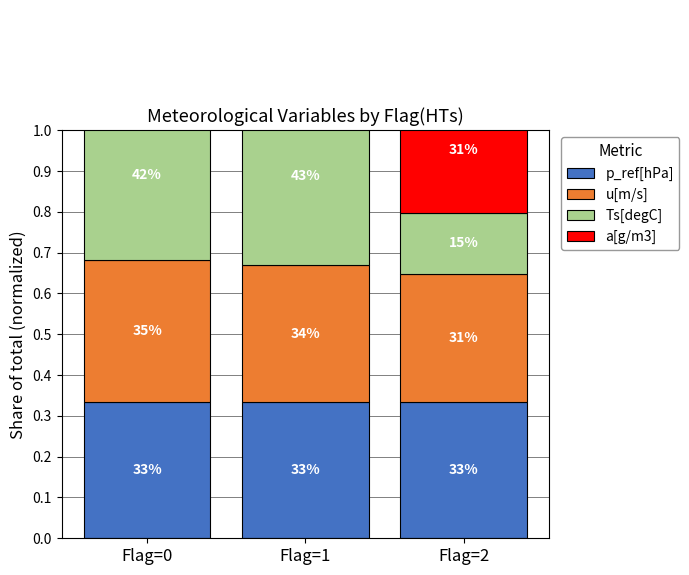

The value of a[g/m3] at Flag=1 is 0.5. True or false?

False